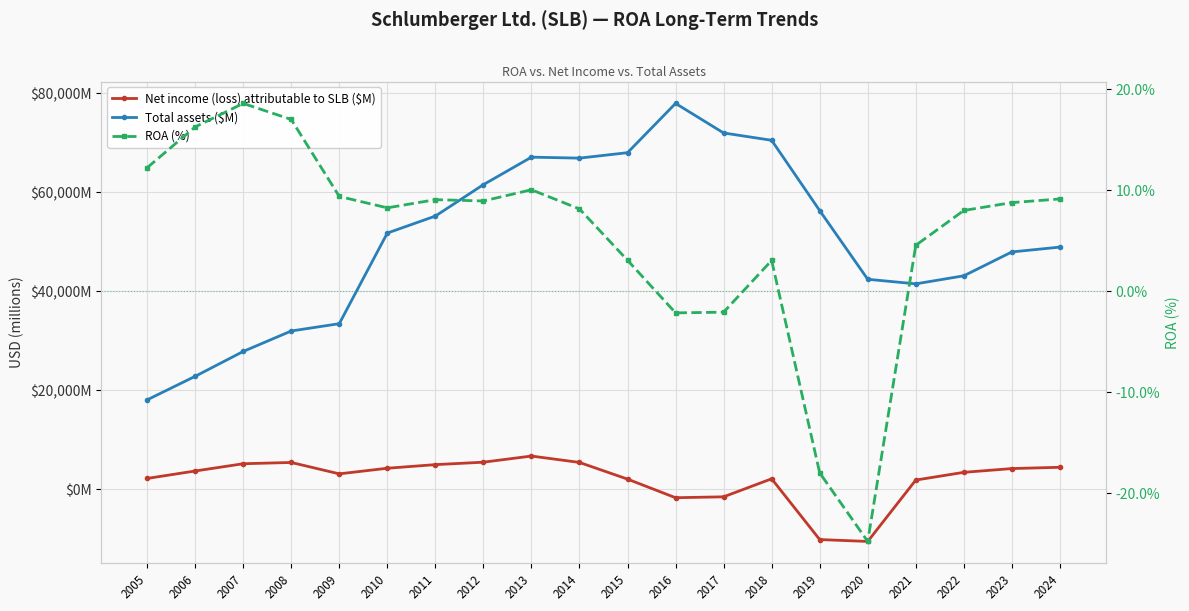

Is this an area chart (filled region under the line)?

No